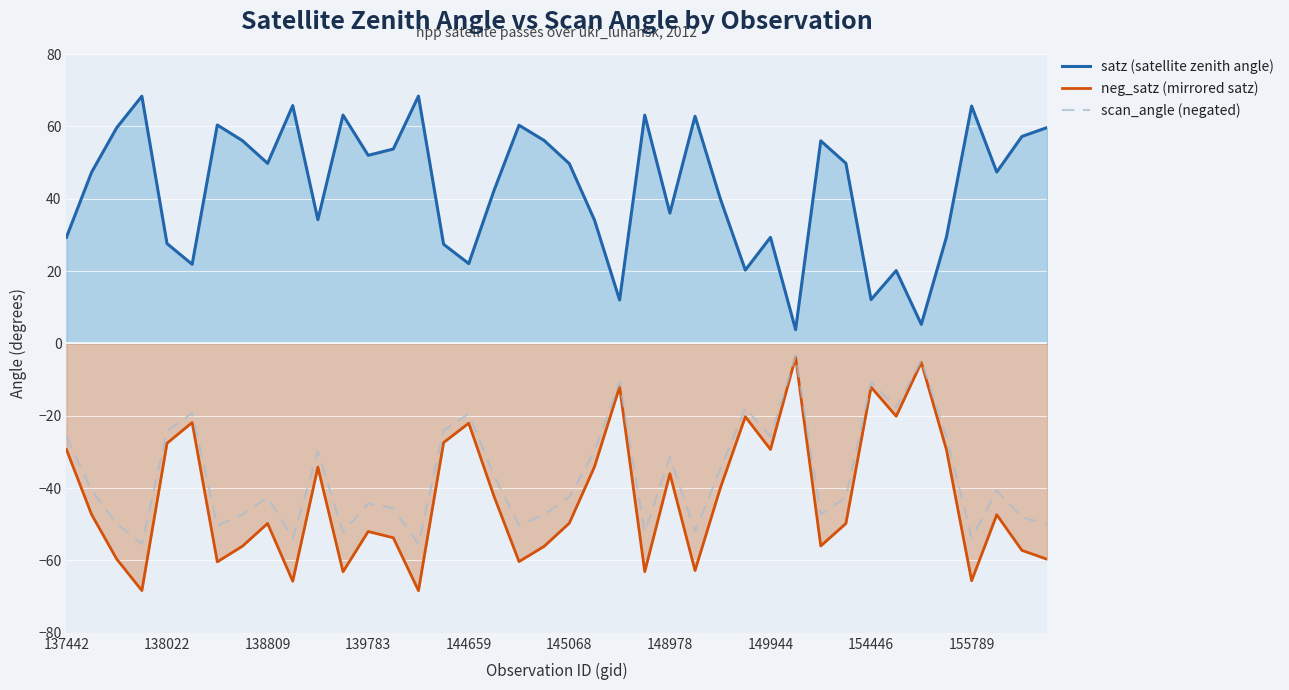

Which series has the largest total across all categories?

satz (satellite zenith angle)